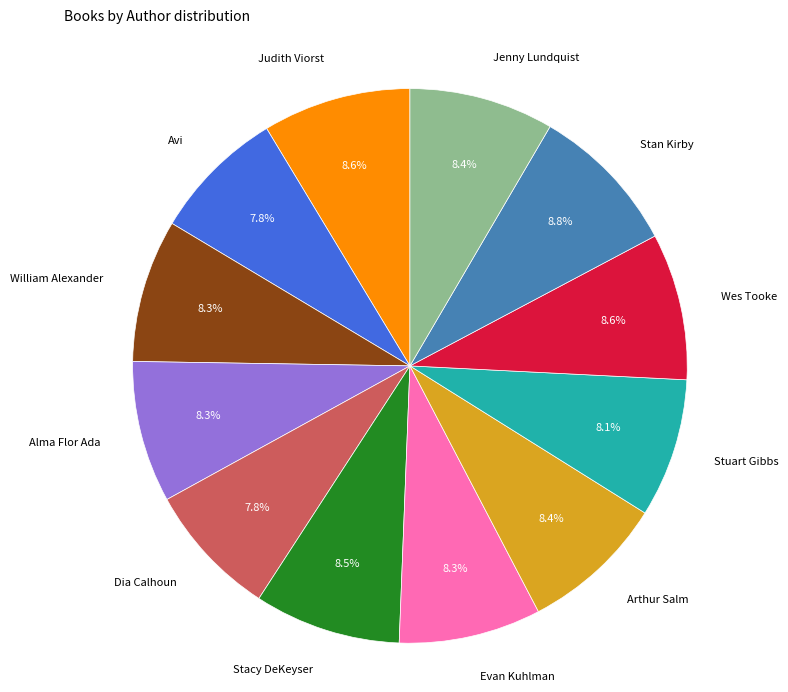

How many slices are in this pie chart?

12